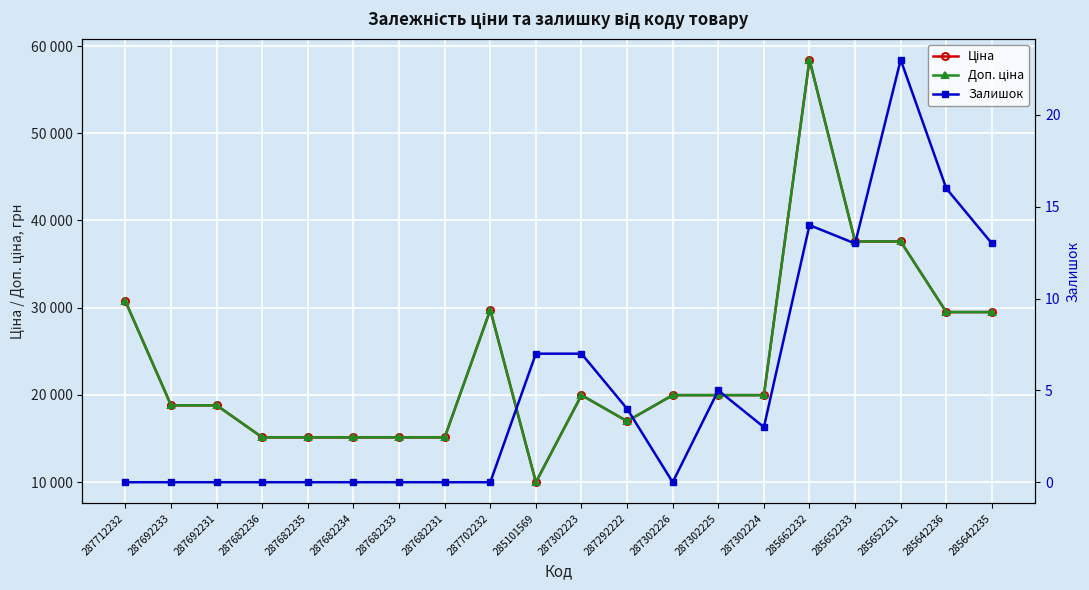

Is the value of Доп. ціна at 285652231 greater than the value of Ціна at 287692231?

Yes